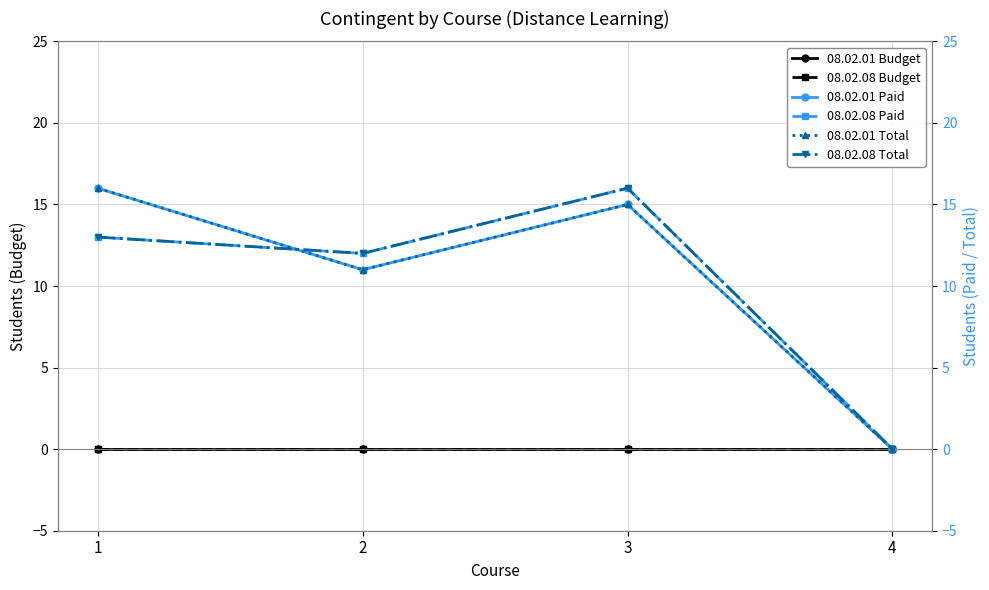

Between 4 and 2, which is larger?

4